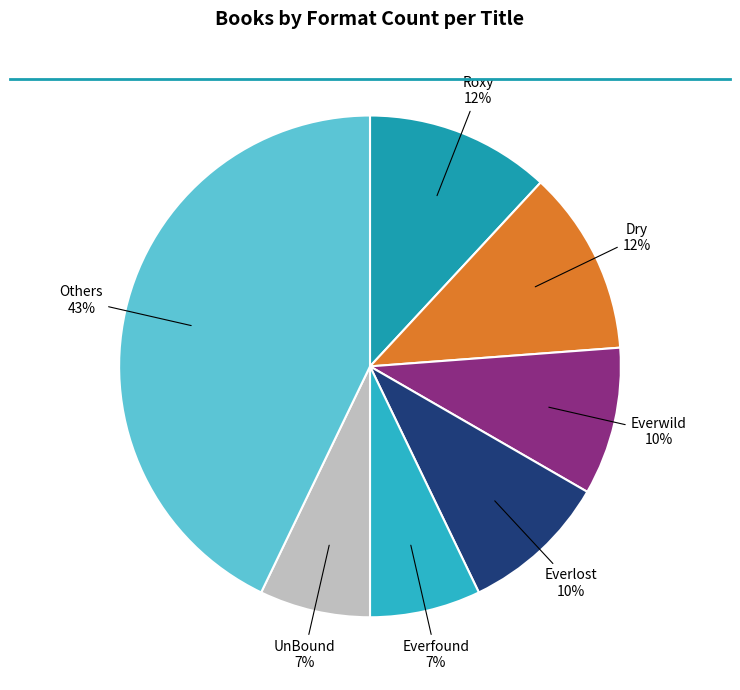

Approximately how many times larger is the value at UnBound compared to Dry?

0.6